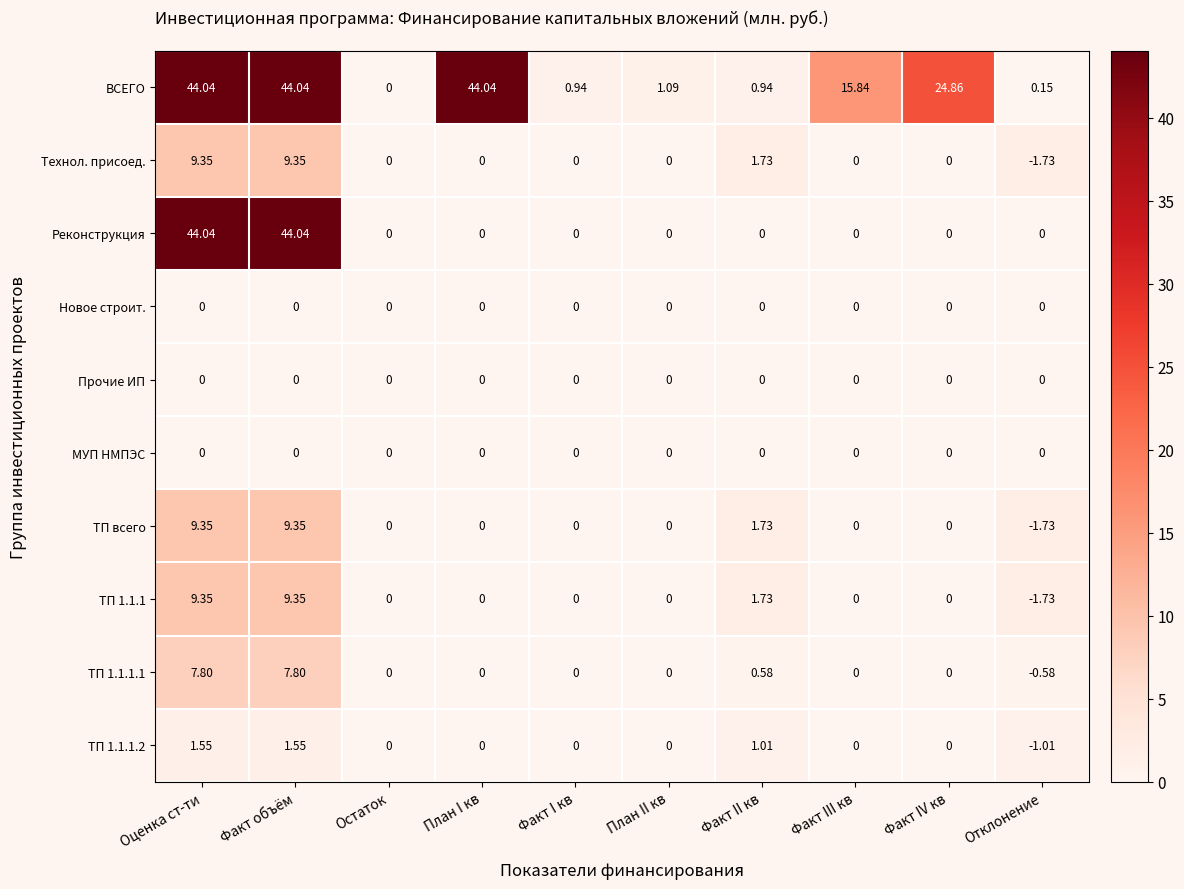

Which series has the largest total across all categories?

ВСЕГО